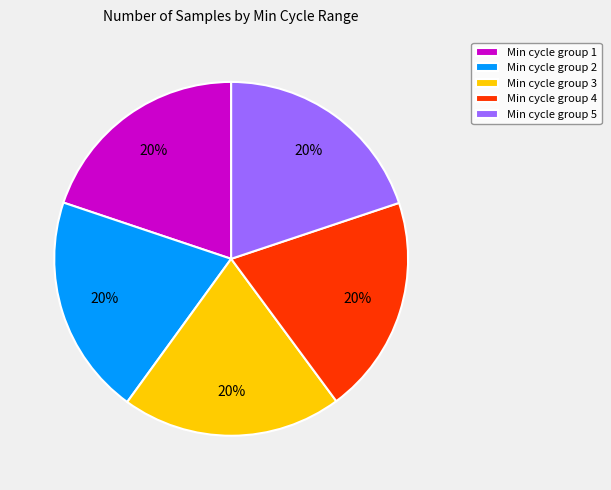

Approximately how many times larger is the value at Min cycle group 5 compared to Min cycle group 1?

1.0